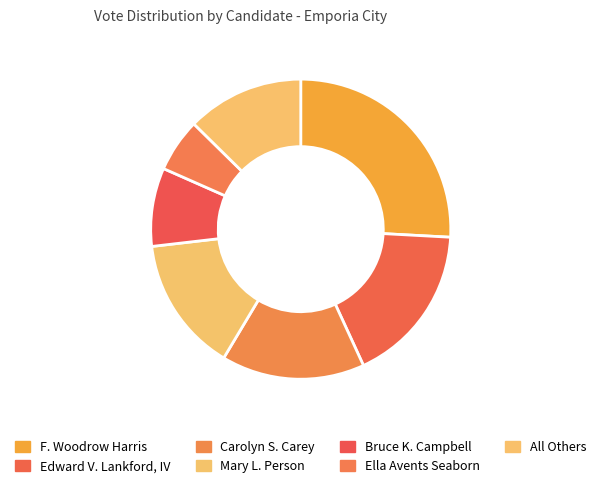

What is the change in value from Mary L. Person to Ella Avents Seaborn?

-72